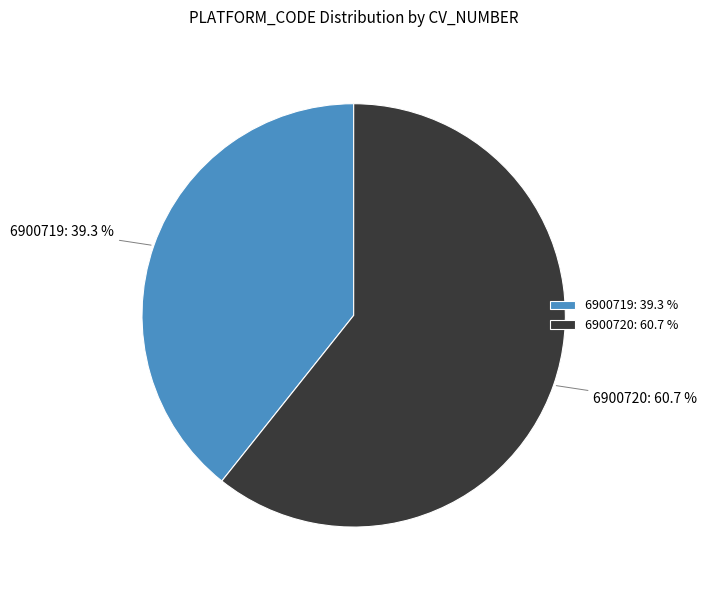

What is the smallest slice in the pie chart?

6900719